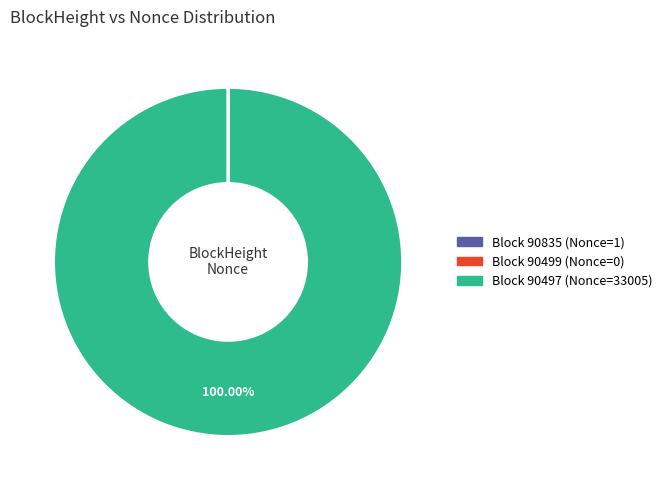

To the nearest percent, what is the average slice percentage?

33%